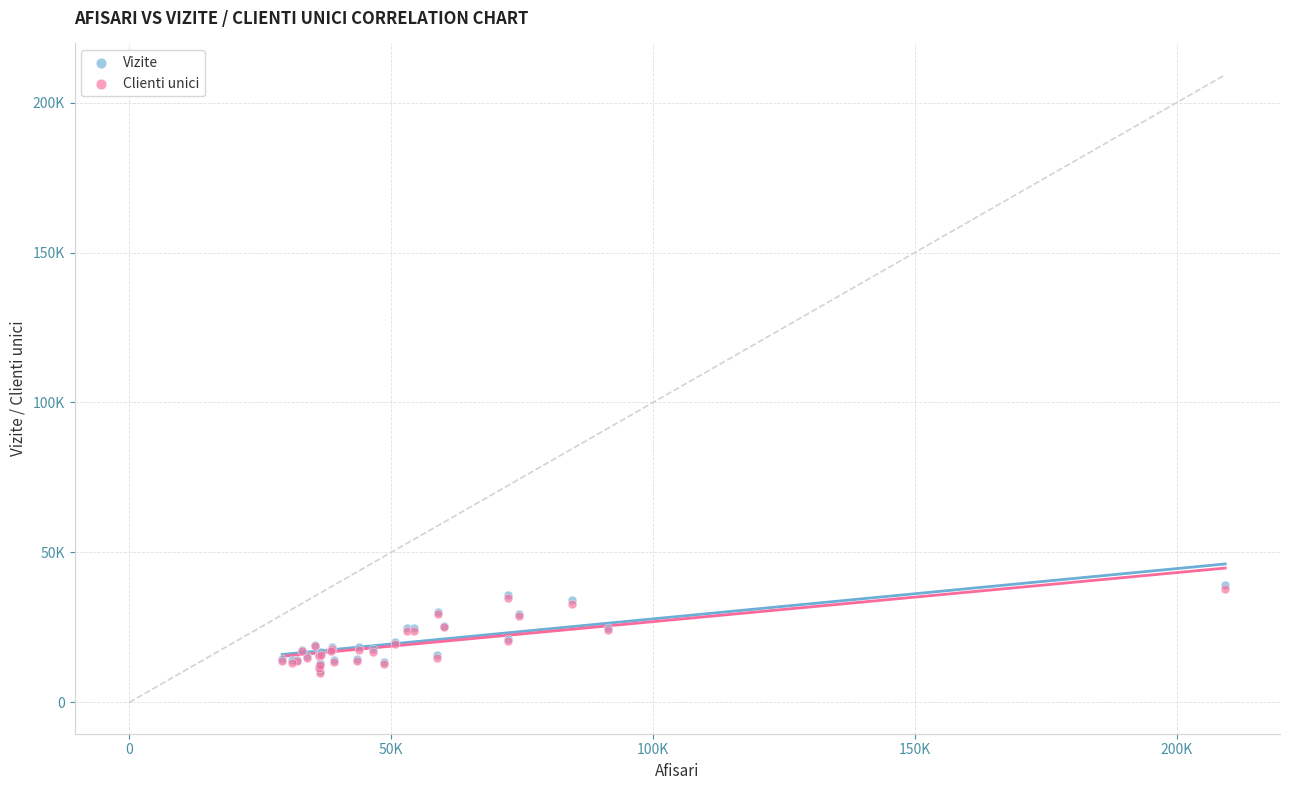

Which series has the widest spread of Y values?

Vizite